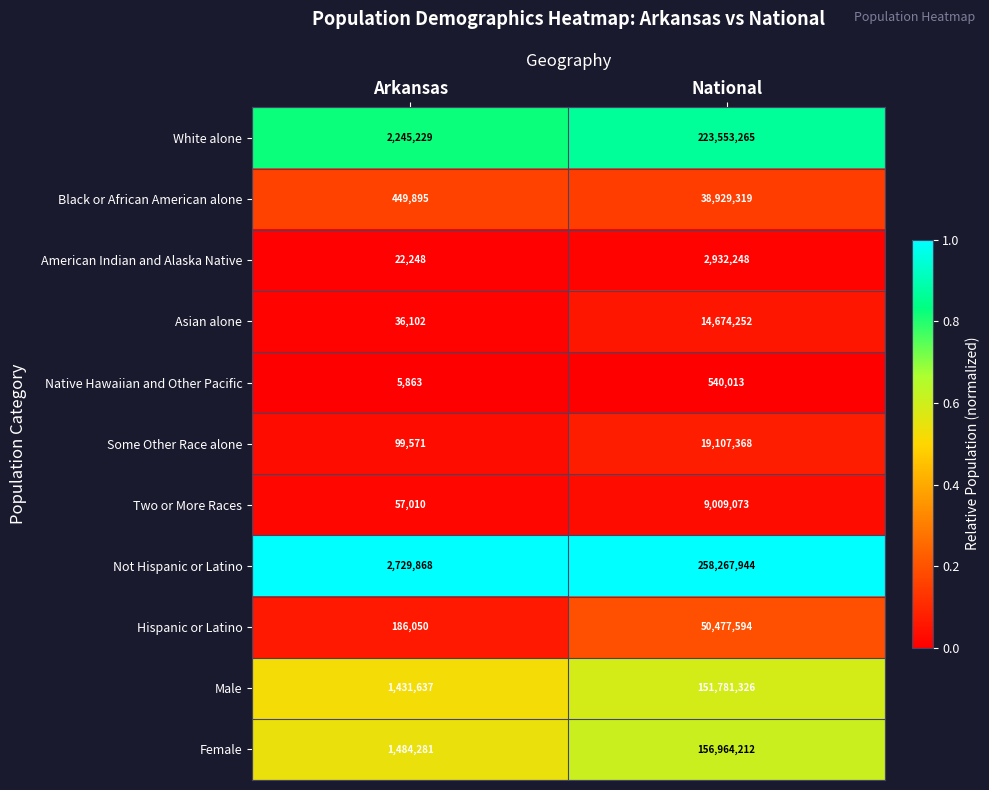

Where is Black or African American alone nearest to the value 19689607?

Arkansas